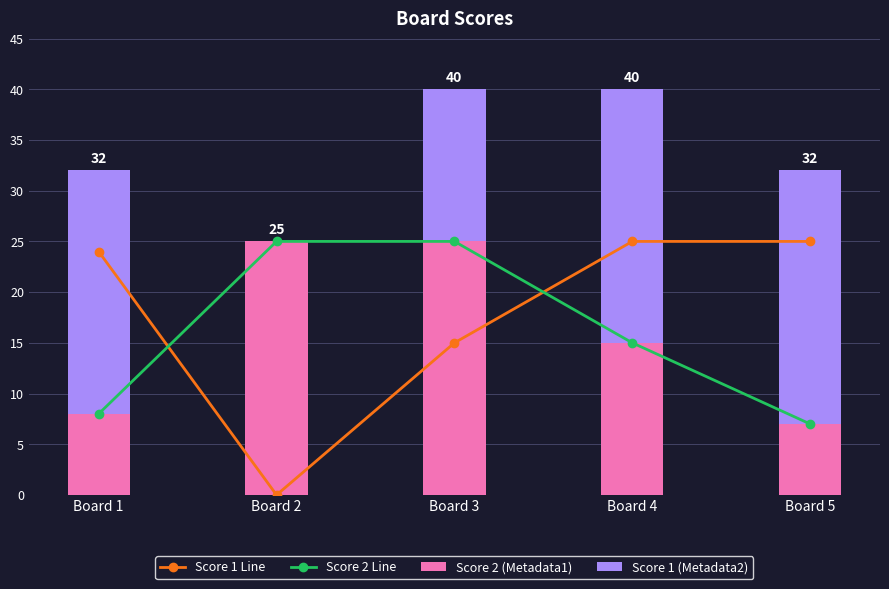

What is the sum of the Score 2 Line values at Board 4 and Board 1?

23